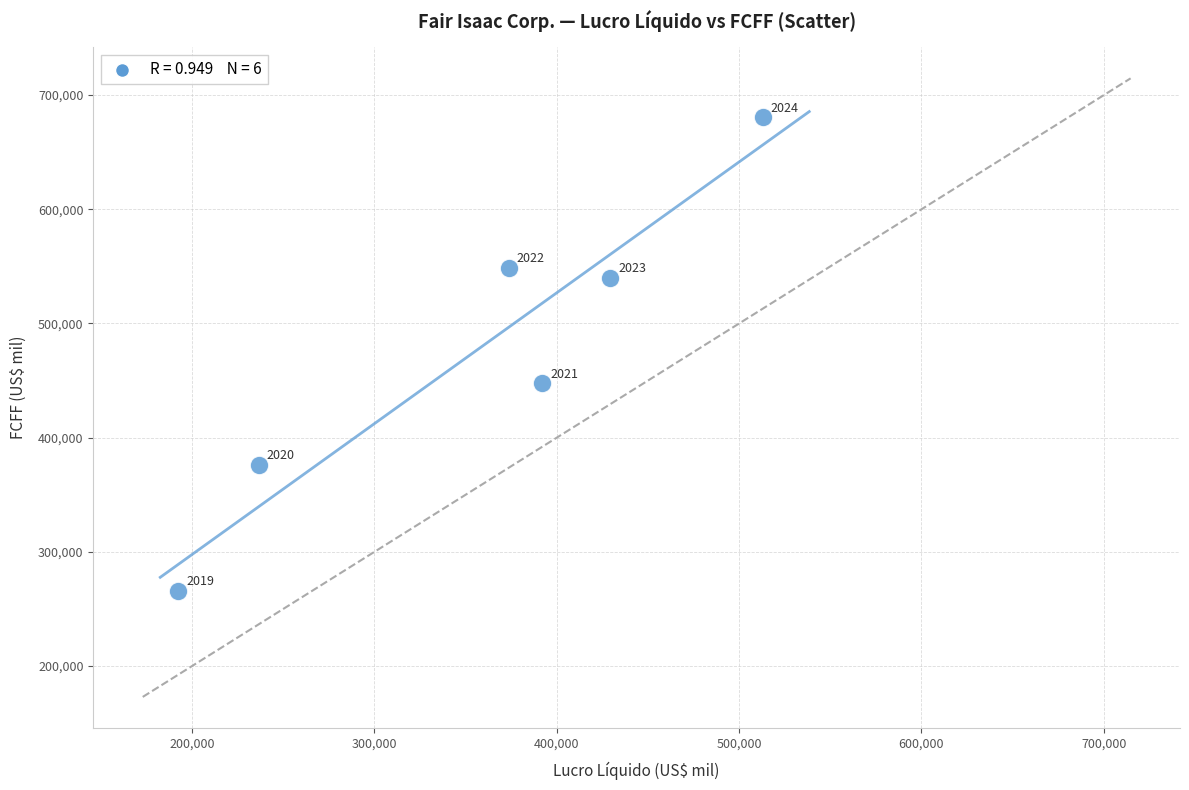

What is the average X value?

356058